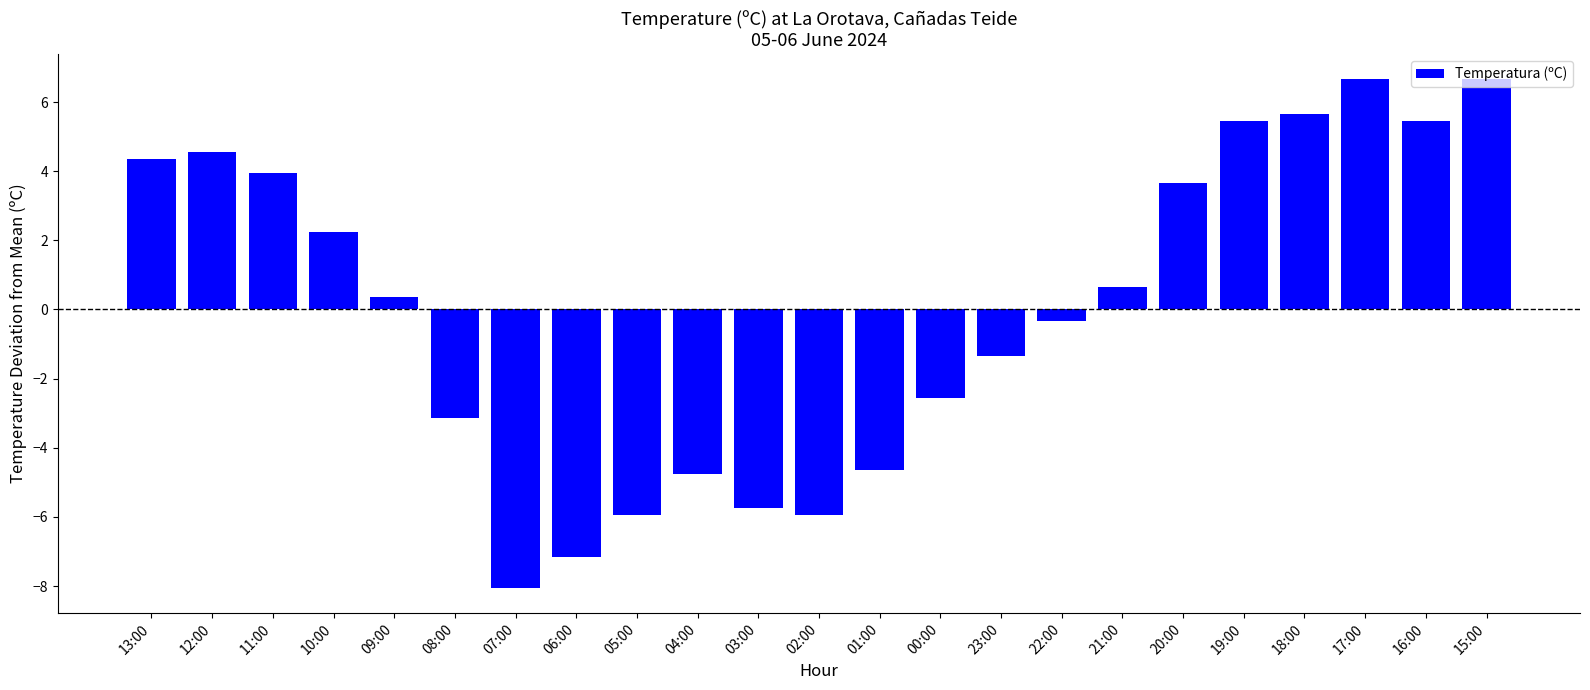

Count the number of data series in this chart.

1